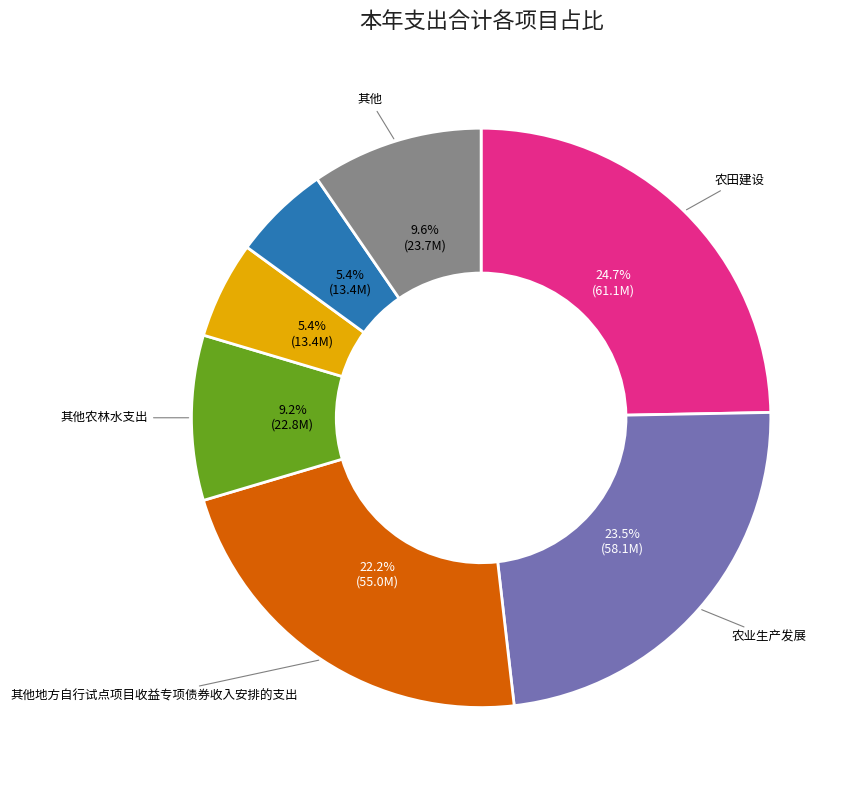

Is there a majority slice in this chart?

No